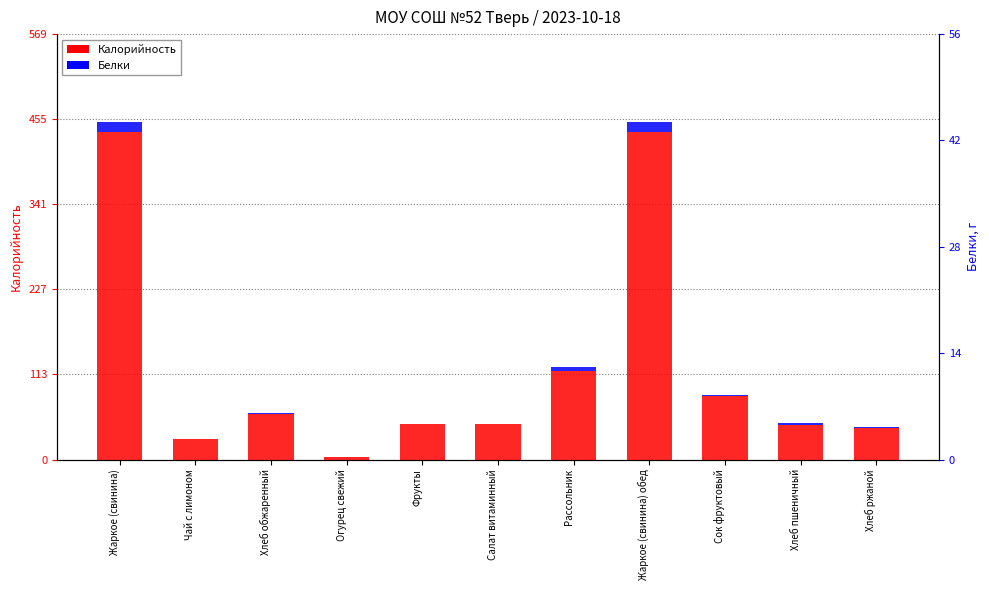

What is the label of the 3rd bar from the right?

Сок фруктовый